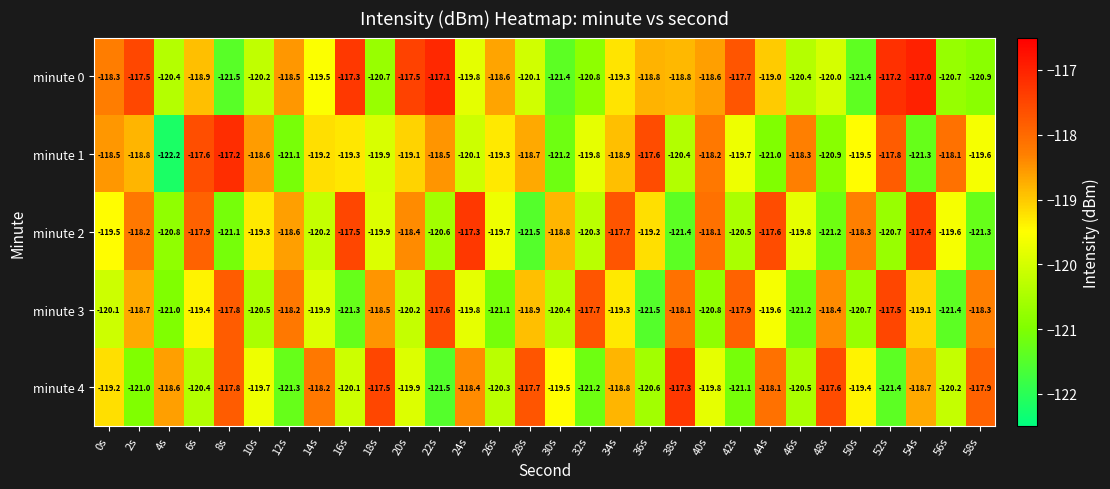

At which label is minute 1 closest to -119?

20s